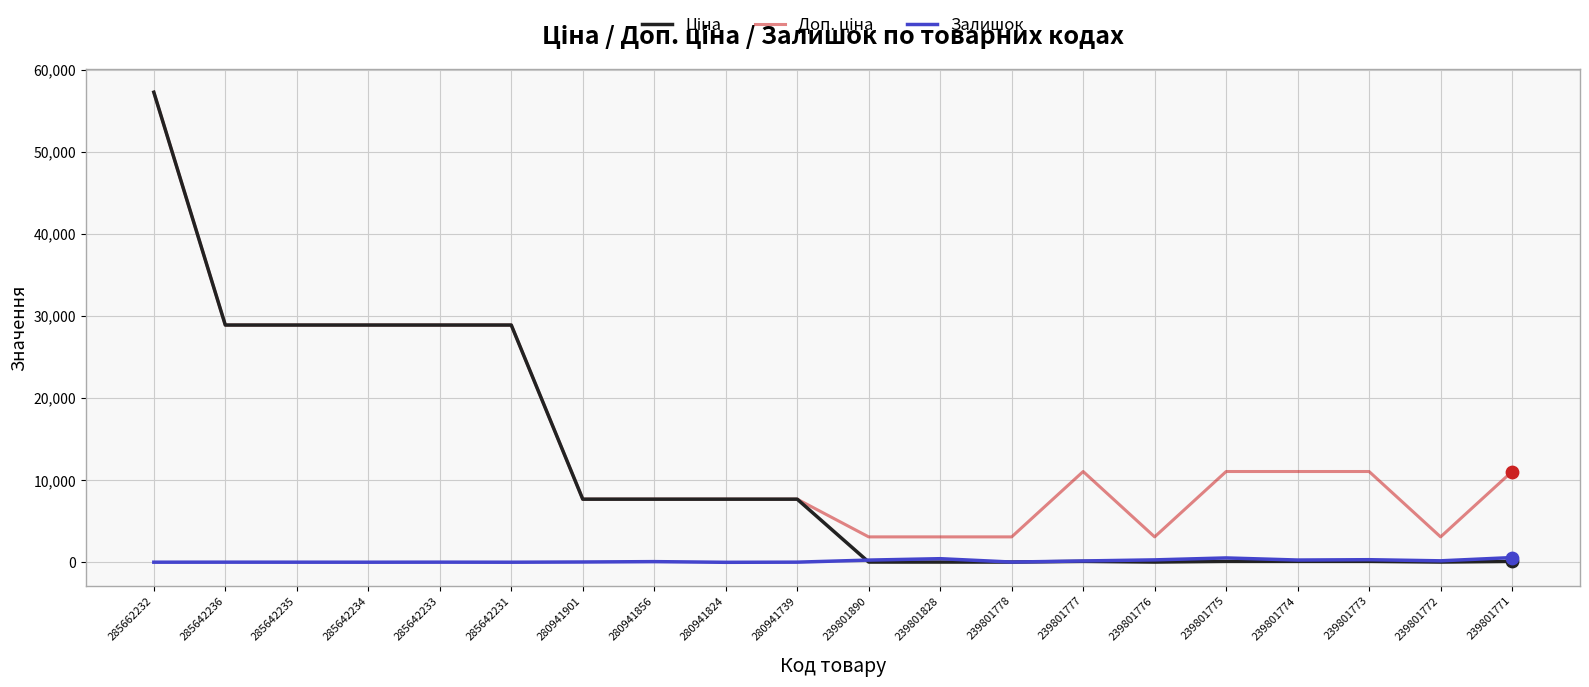

At which category does the chart reach its peak across all series?

285662232